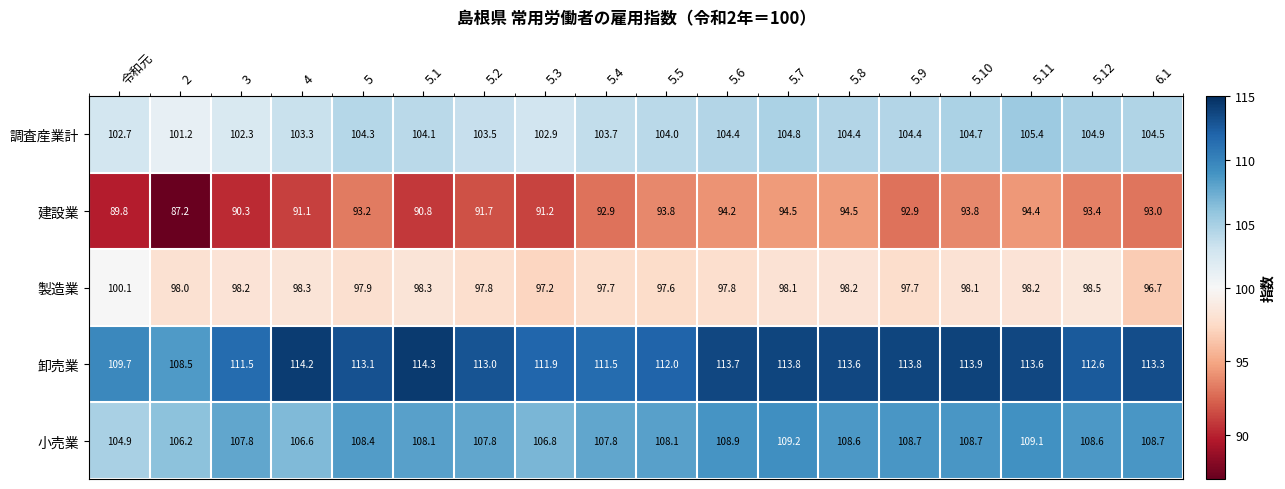

The 小売業 series shows 59.7 at 5.3. True or false?

False